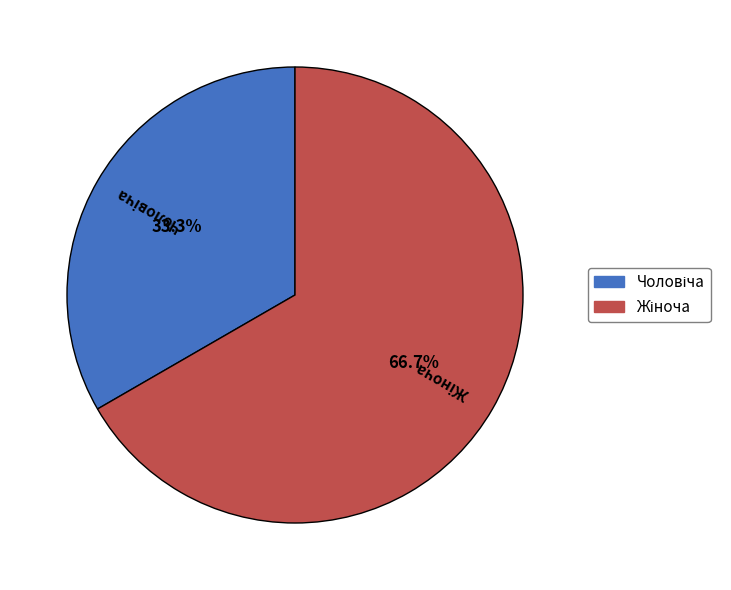

Does any single category account for the majority?

Yes